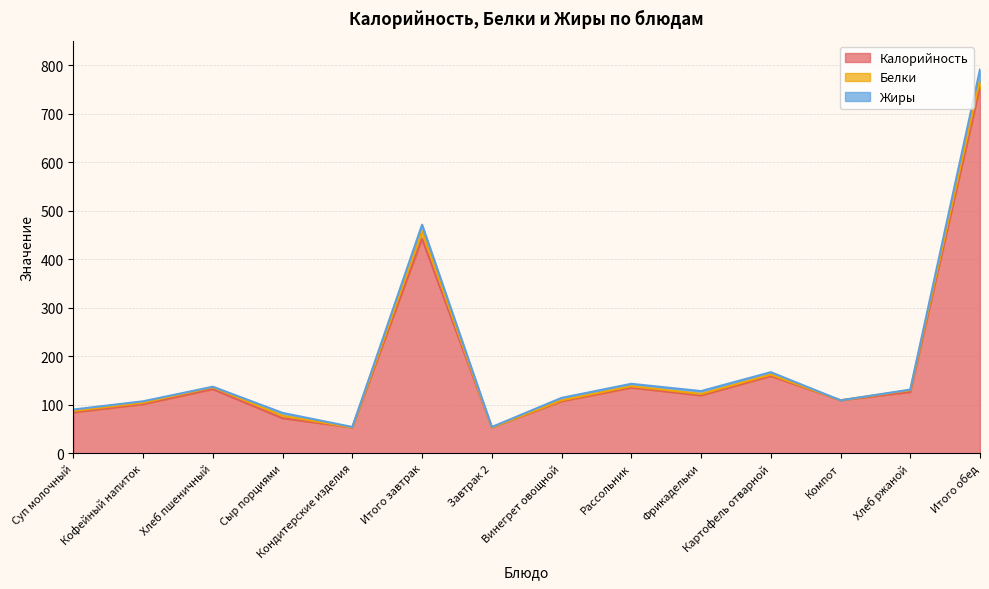

At which category does Калорийность reach its first local valley?

Кондитерские изделия